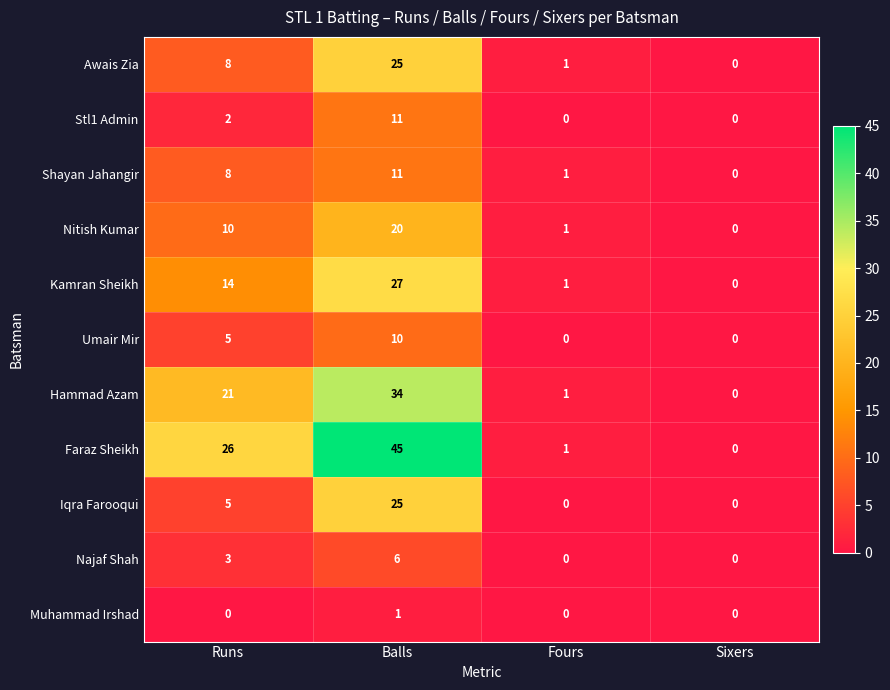

What is the sum of the Hammad Azam values at Balls and Sixers?

34